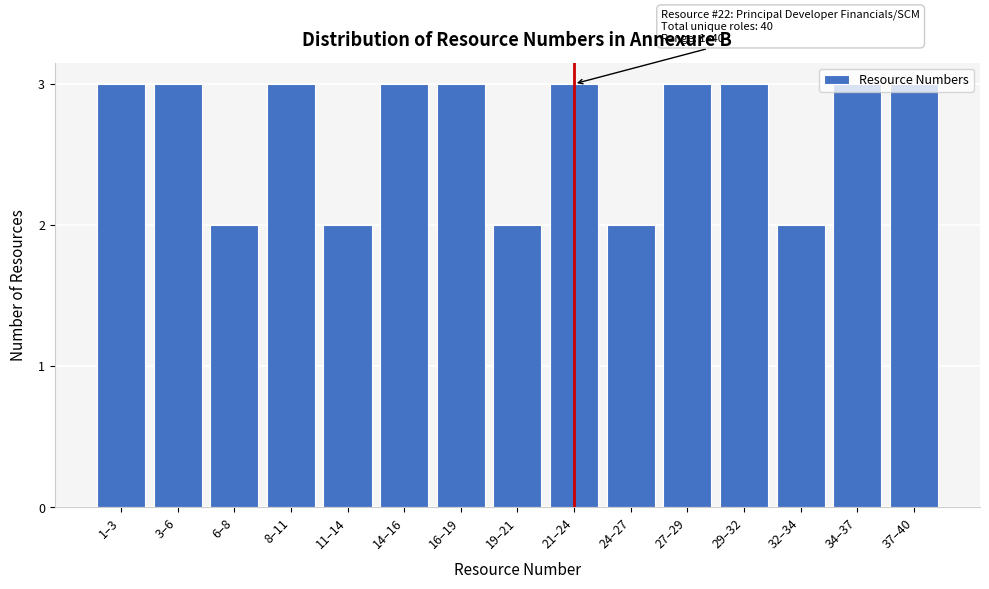

Approximately how many times larger is the value at 16–19 compared to 34–37?

1.0